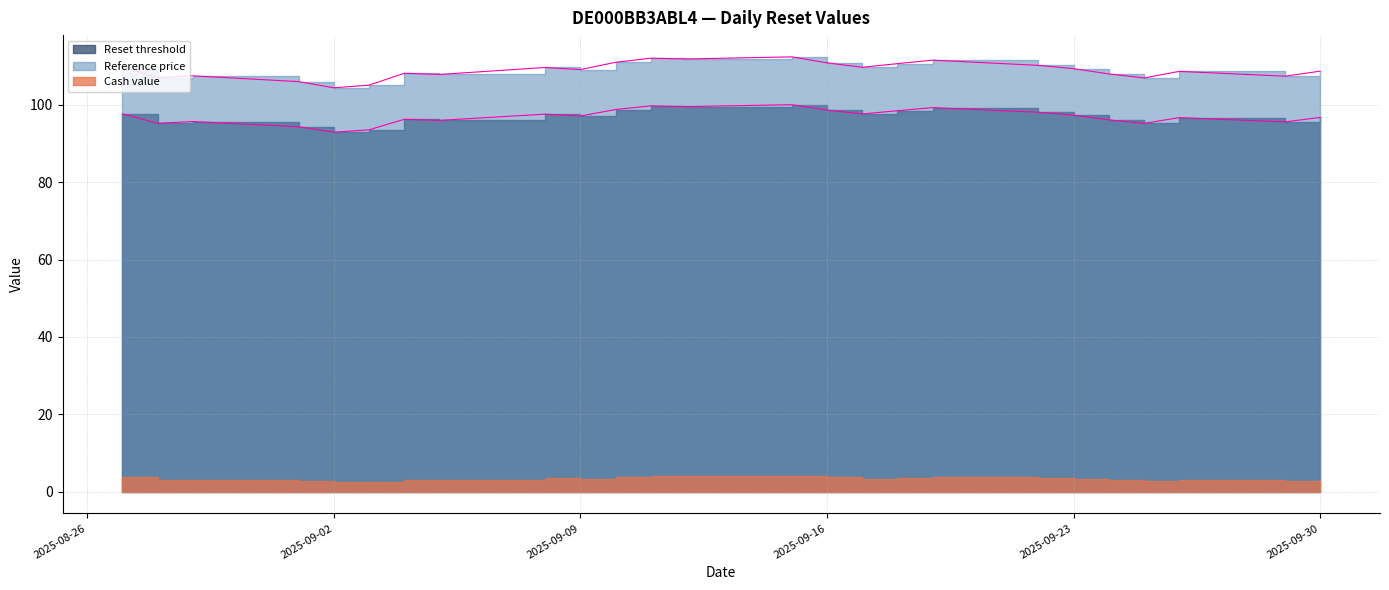

What is the difference between the maximum and minimum values in the Reference price series?

8.0